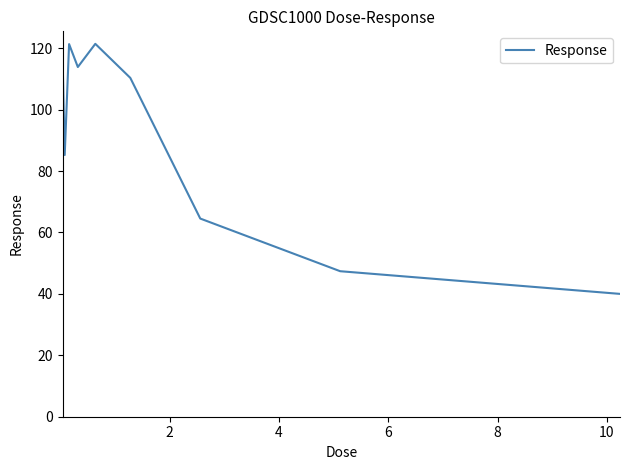

What is the sum of all values?

821.9